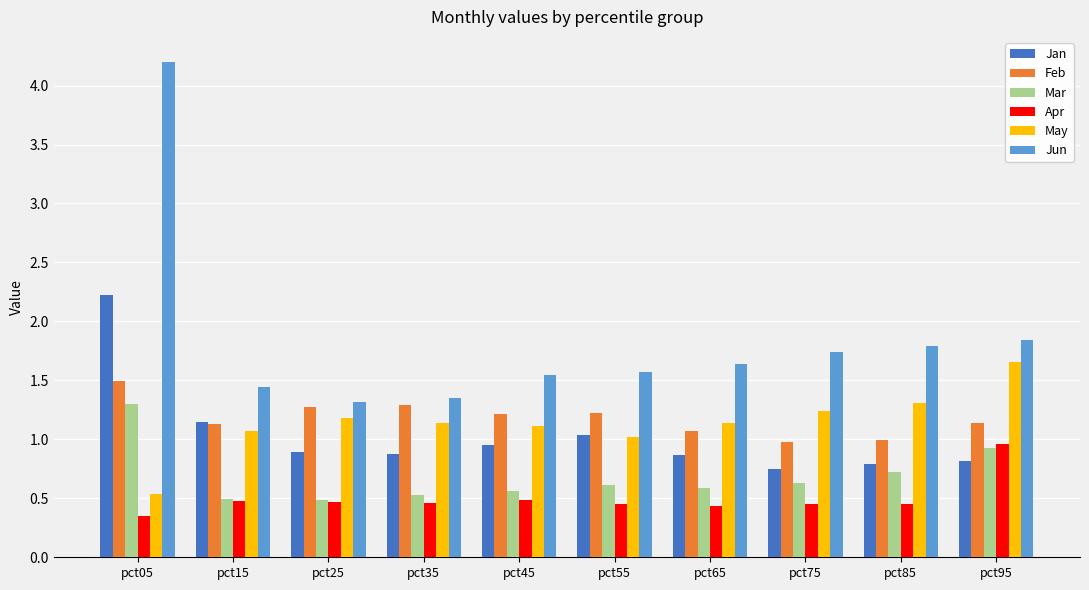

How many data points does each series have?

10